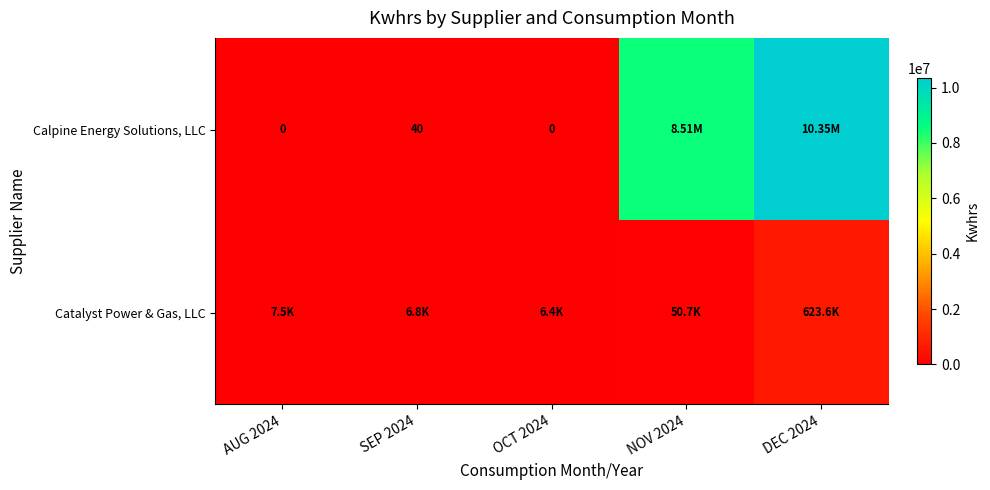

At which category does the chart reach its peak across all series?

DEC 2024